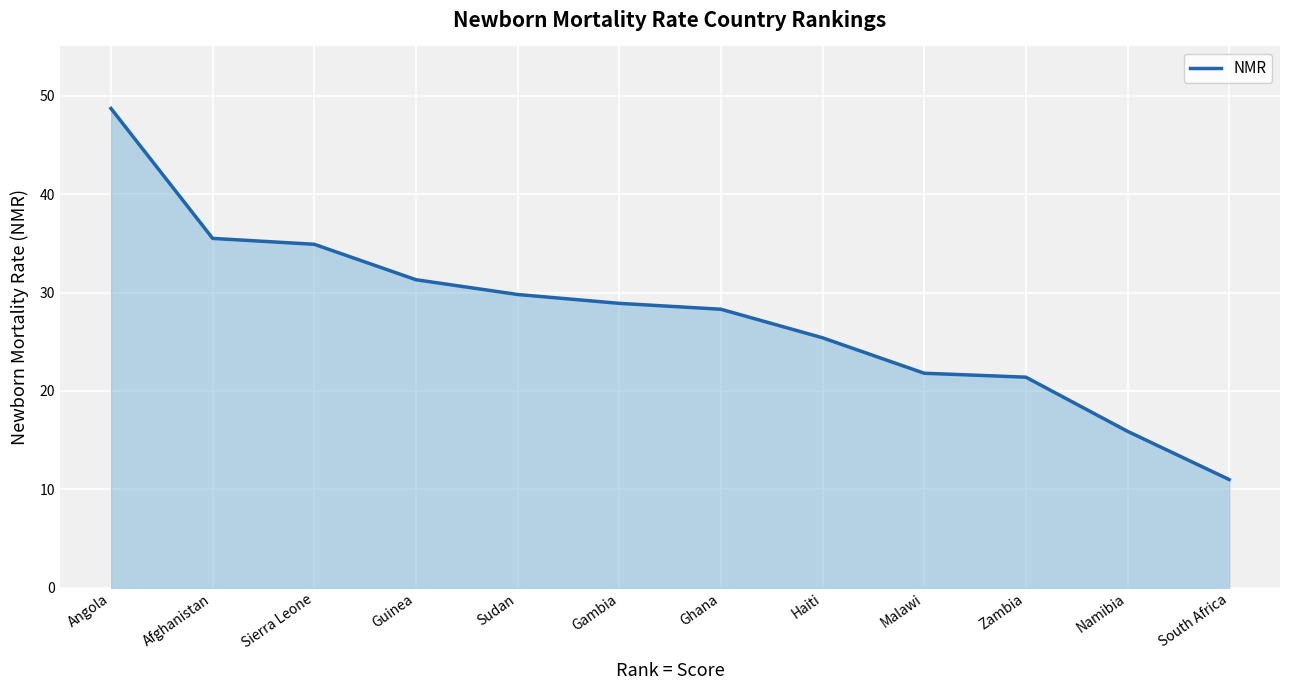

Reading right to left, transcribe all the data shown in this chart.

11.0	15.9	21.4	21.8	25.4	28.3	28.9	29.8	31.3	34.9	35.5	48.7